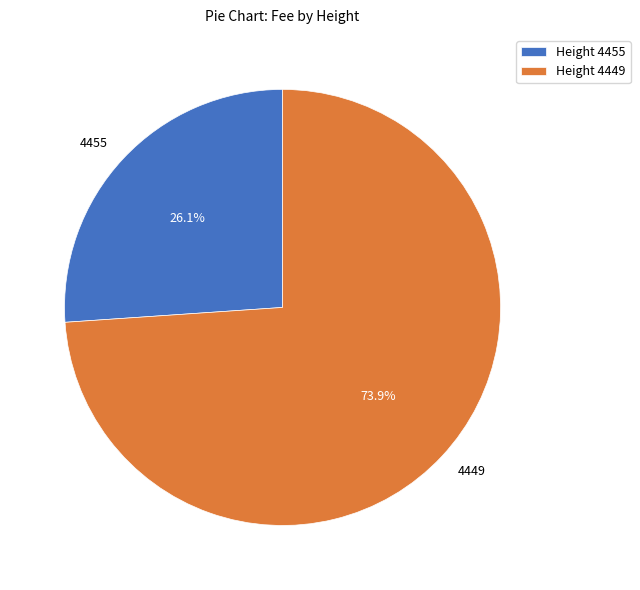

What percentage do 4449 and 4455 together represent?

100.0%